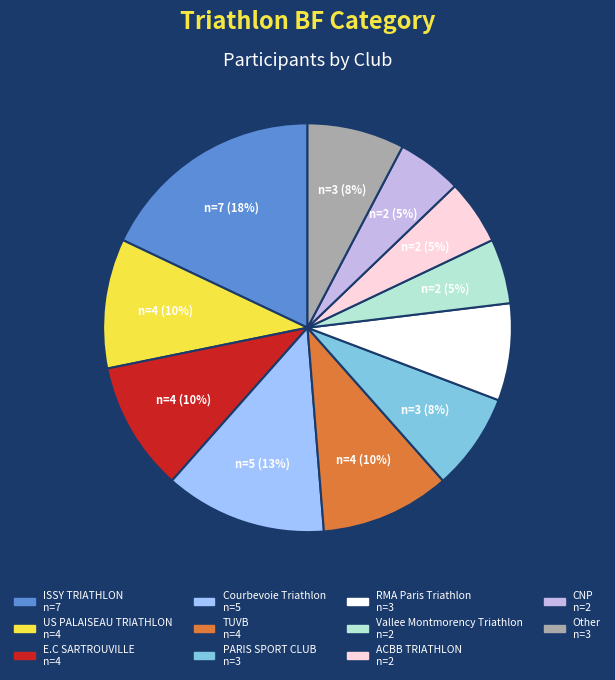

Is there a majority slice in this chart?

No